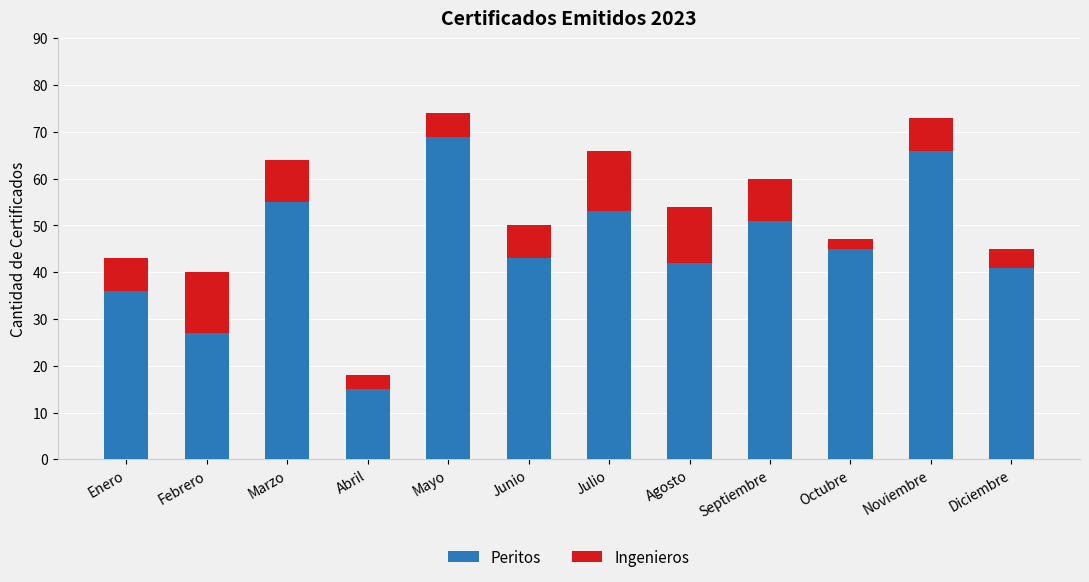

What is the total value across all series at Junio?

50